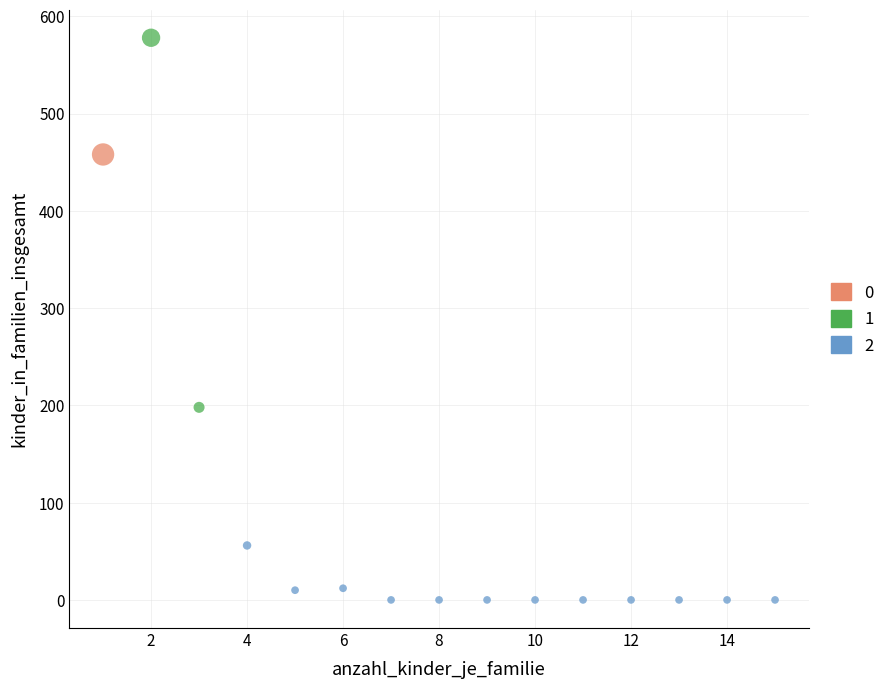

What are all the series names shown in the legend?

0, 1, 2